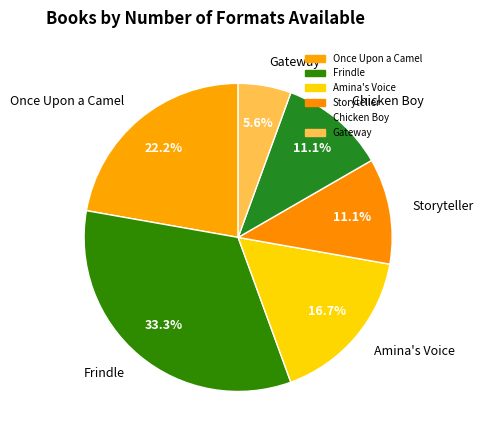

To the nearest percent, what is the average slice percentage?

17%